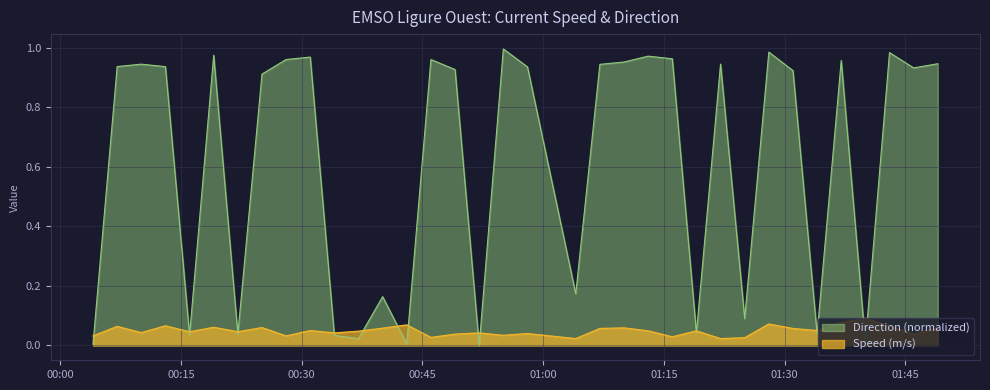

At how many categories does at least one series exceed 0?

35